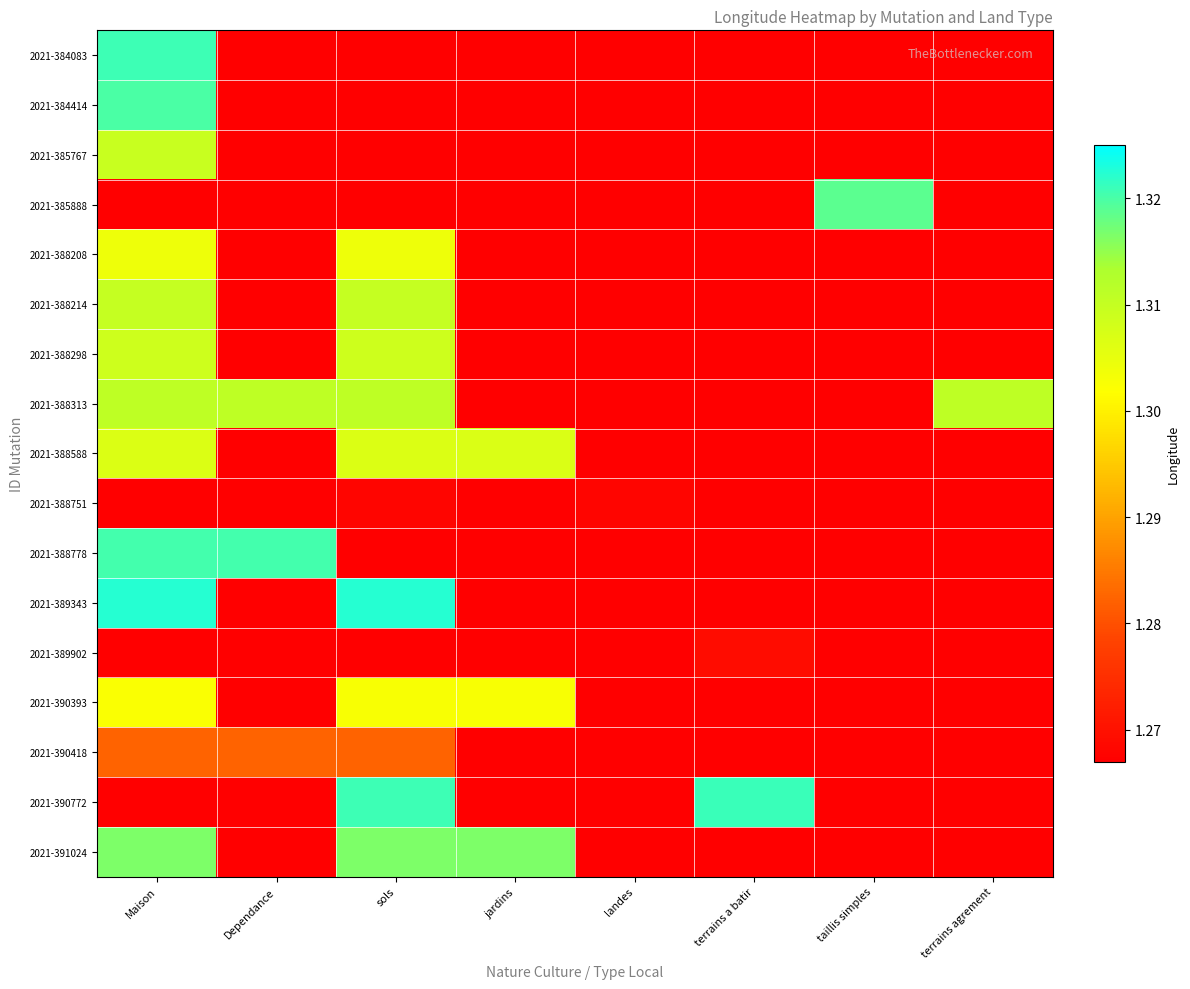

At how many categories does at least one series exceed 1?

8